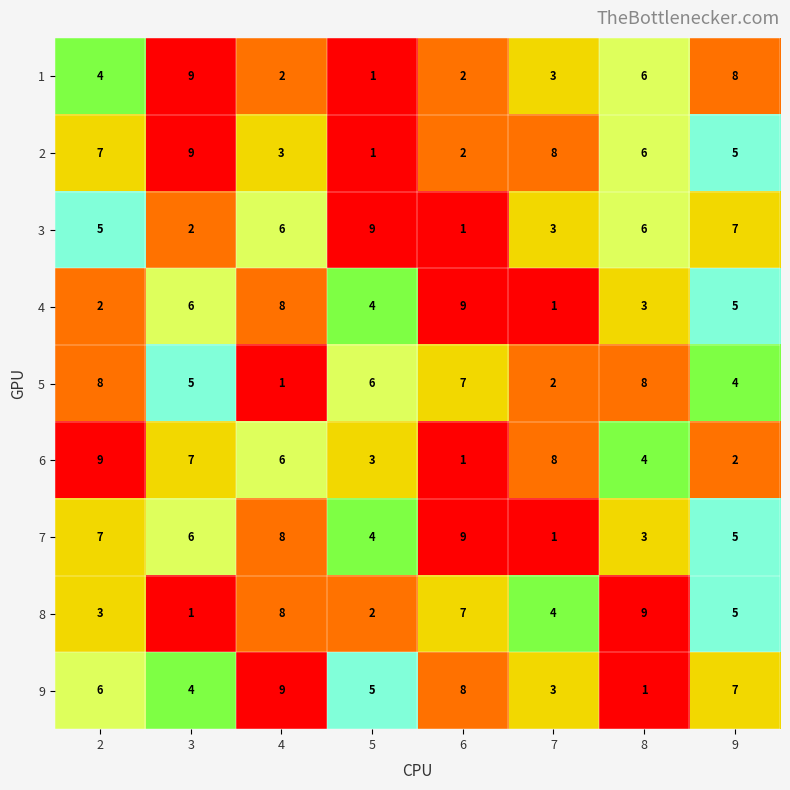

What is the total value across all series at 4?

51